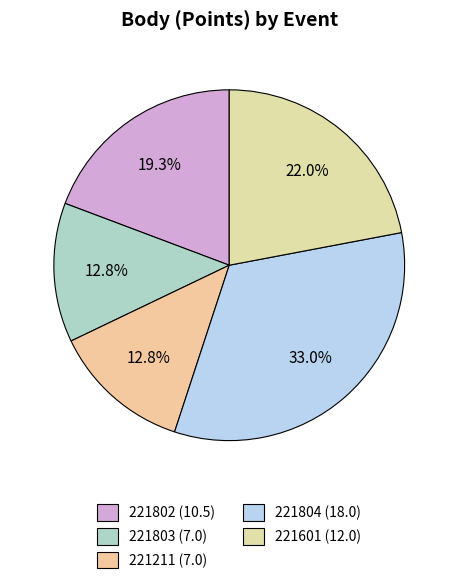

To the nearest percent, what is the difference between the largest and smallest slice percentages?

20%